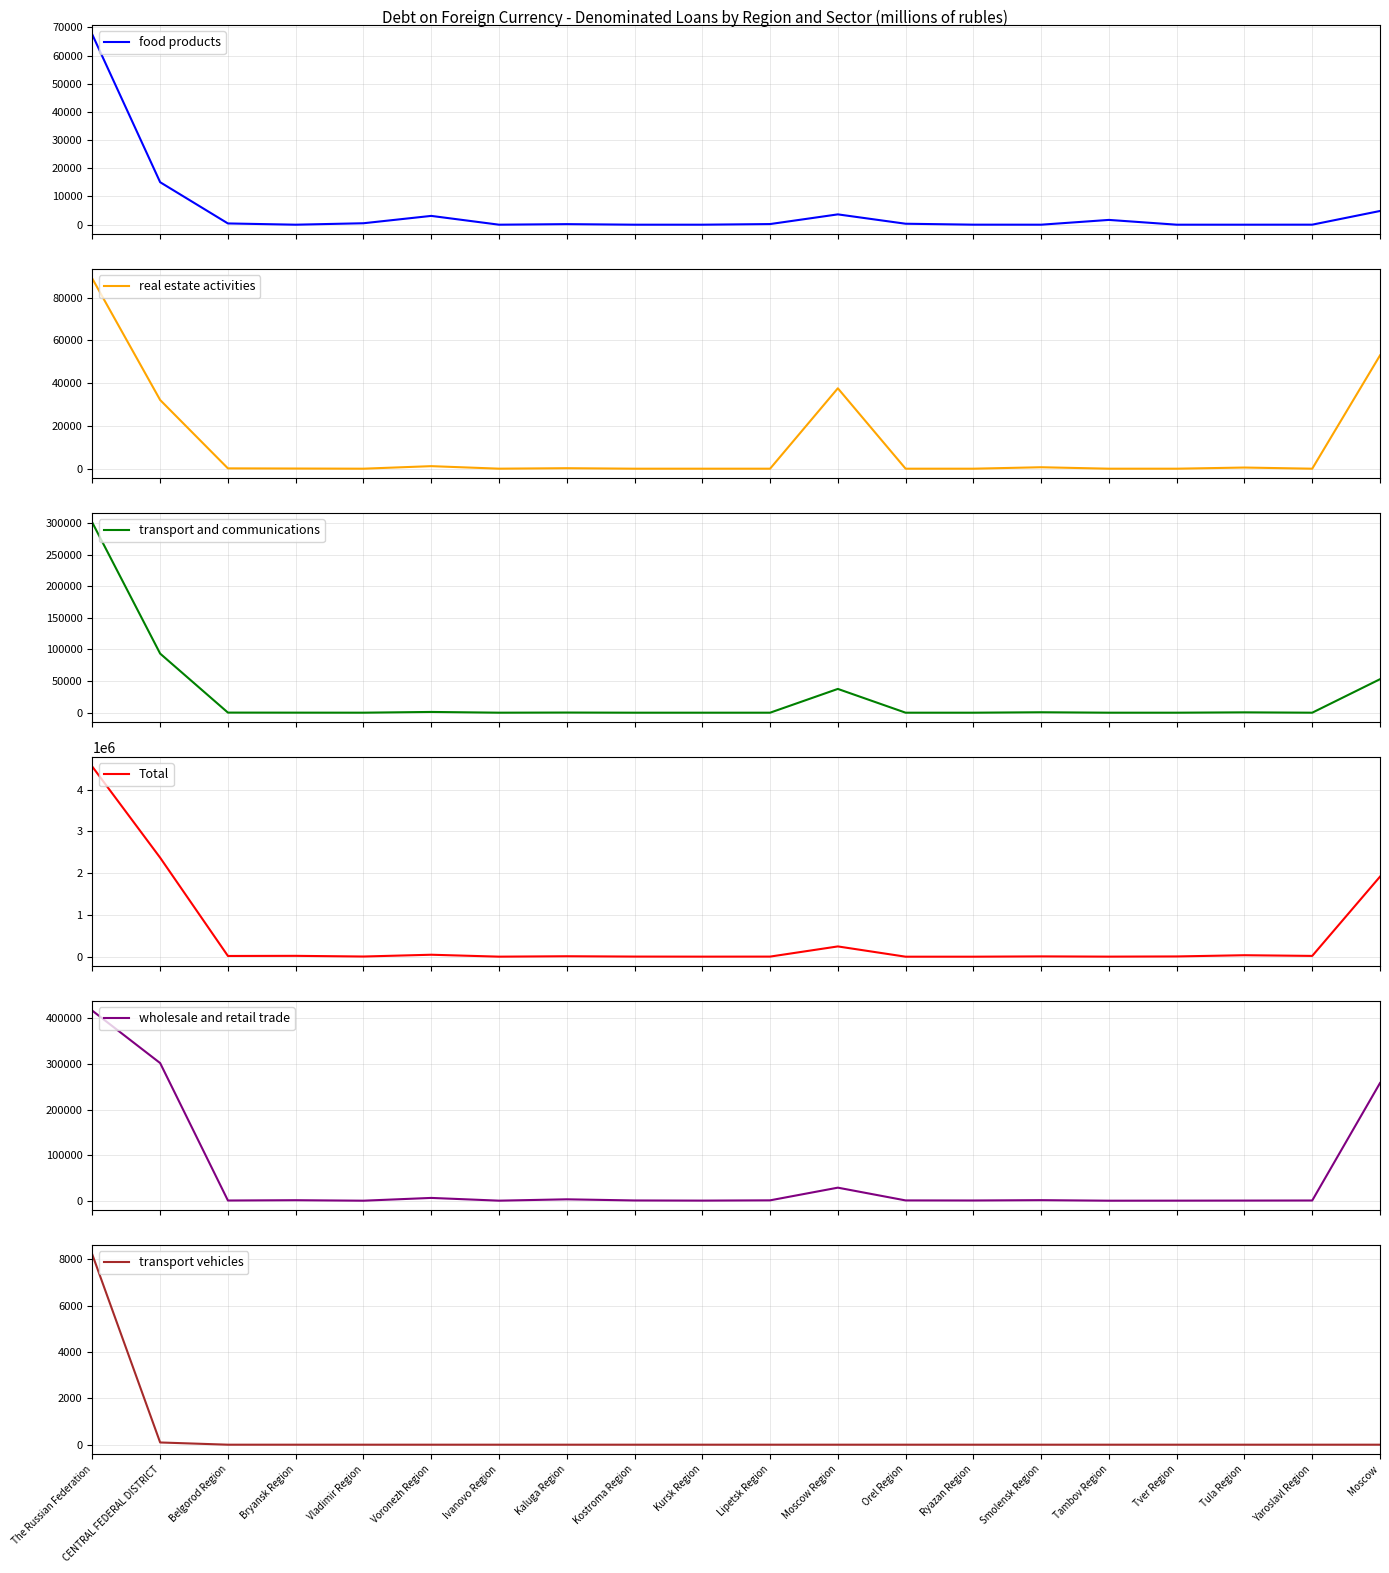

What position from the right is Tver Region?

4